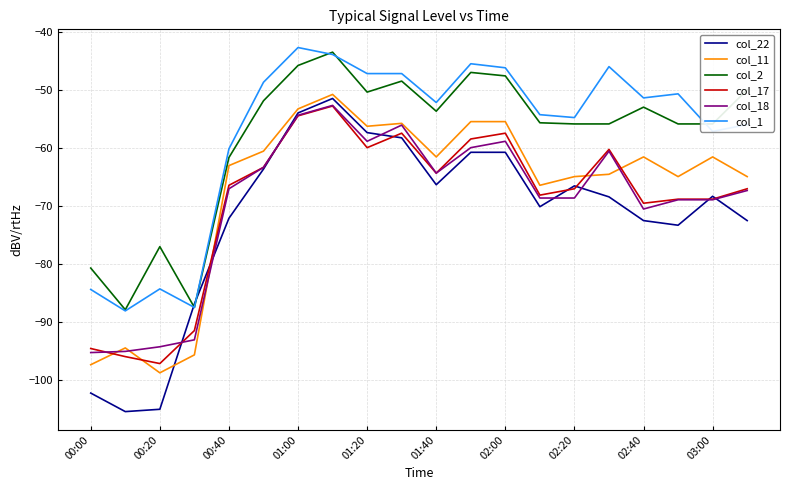

Which series has the largest range (max minus min)?

col_22